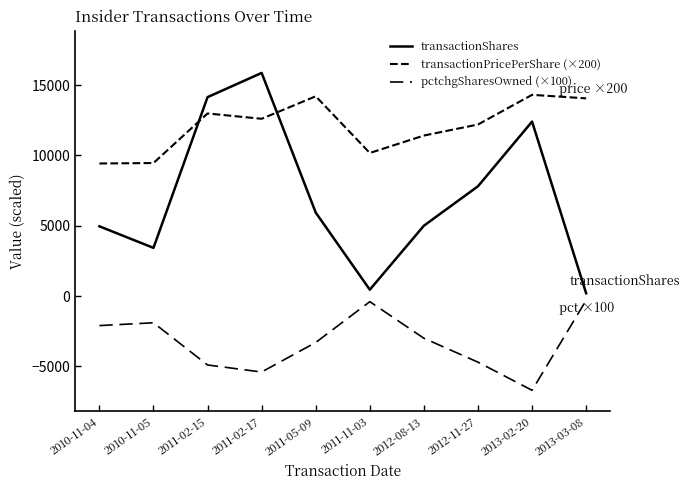

What is the difference between the maximum and minimum values in the pctchgSharesOwned (×100) series?

6400.0